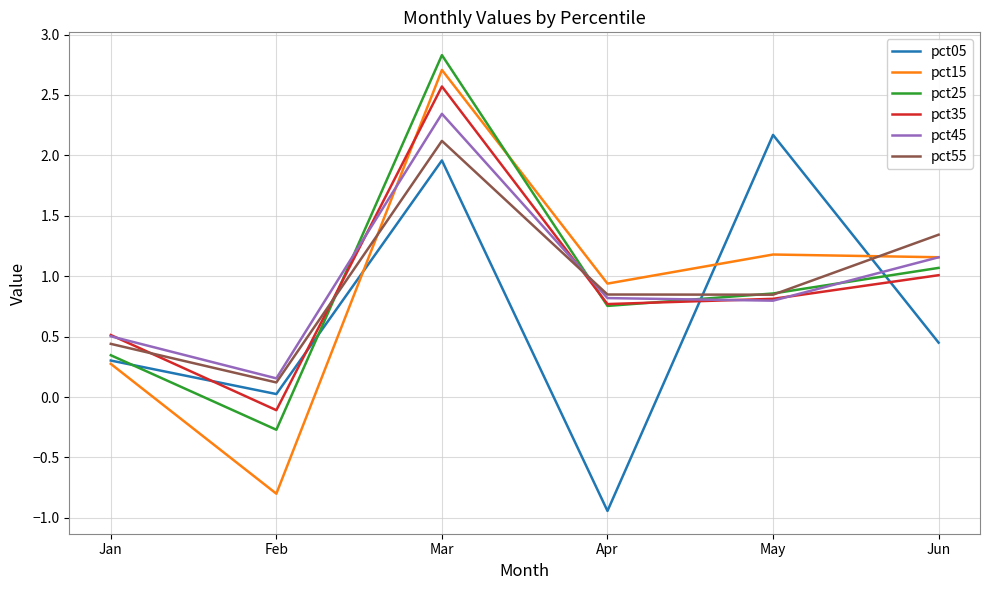

True or false: pct45 has a value of 0.3 at Feb.

False